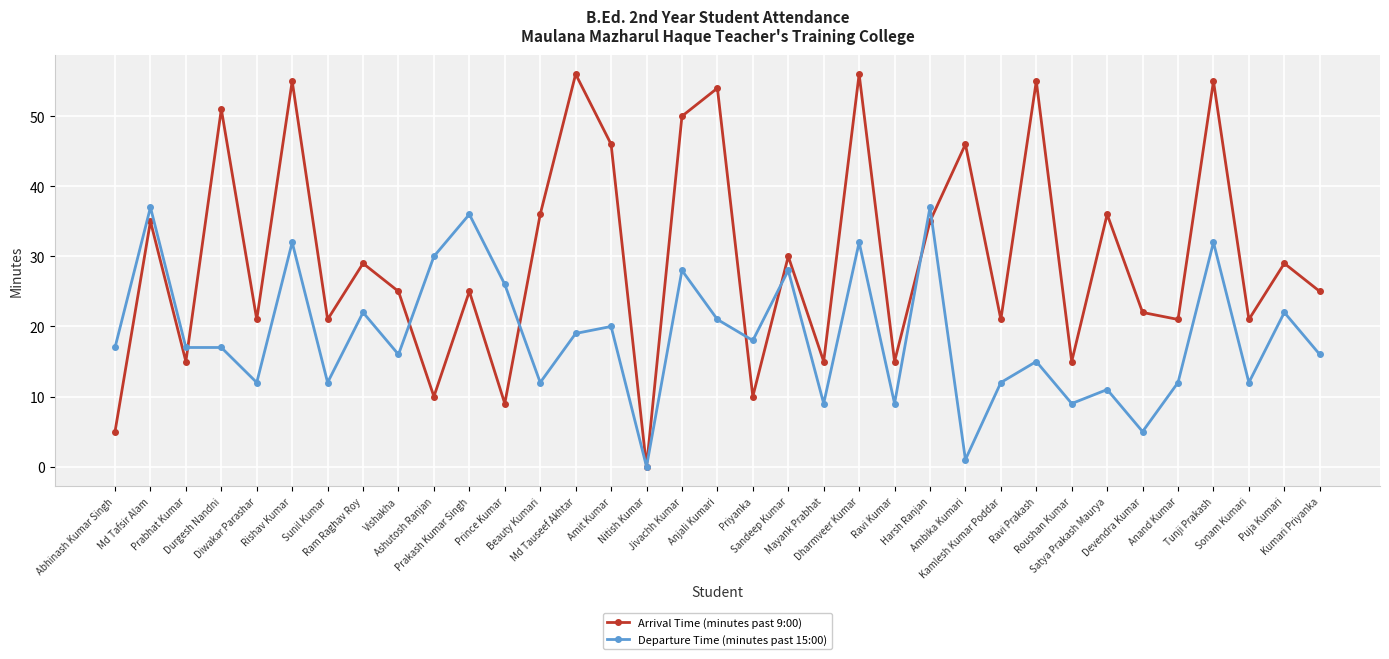

After their last crossing, which series has the higher values: Arrival Time (minutes past 9:00) or Departure Time (minutes past 15:00)?

Arrival Time (minutes past 9:00)